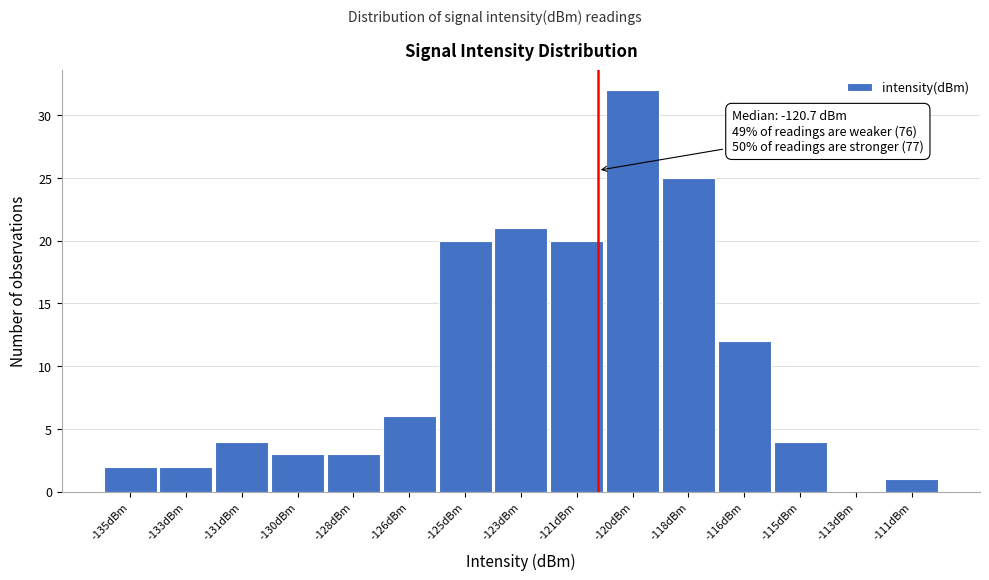

Reading left to right, list all the values displayed in this chart.

-135dBm=2	-133dBm=2	-131dBm=4	-130dBm=3	-128dBm=3	-126dBm=6	-125dBm=20	-123dBm=21	-121dBm=20	-120dBm=32	-118dBm=25	-116dBm=12	-115dBm=4	-113dBm=0	-111dBm=1